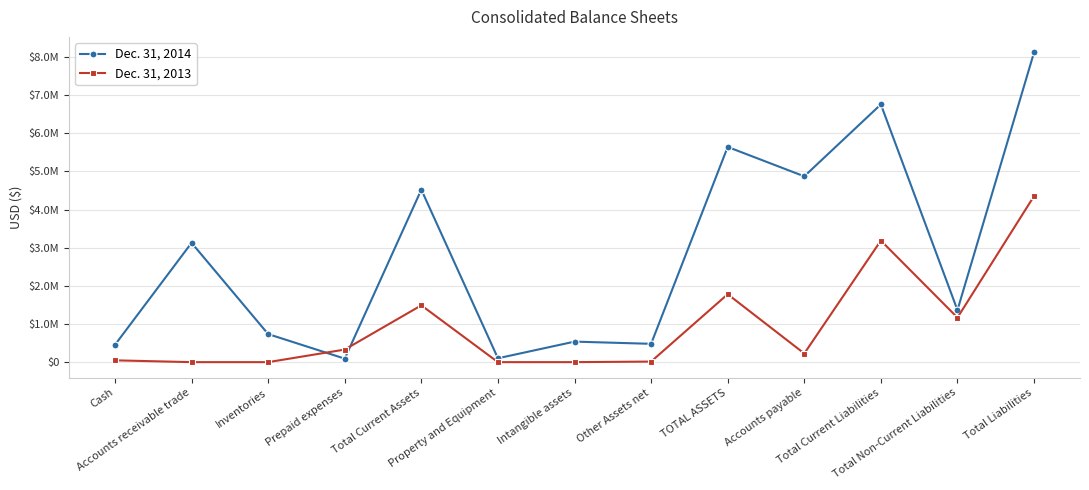

Read the Dec. 31, 2014 value at Cash.

454215